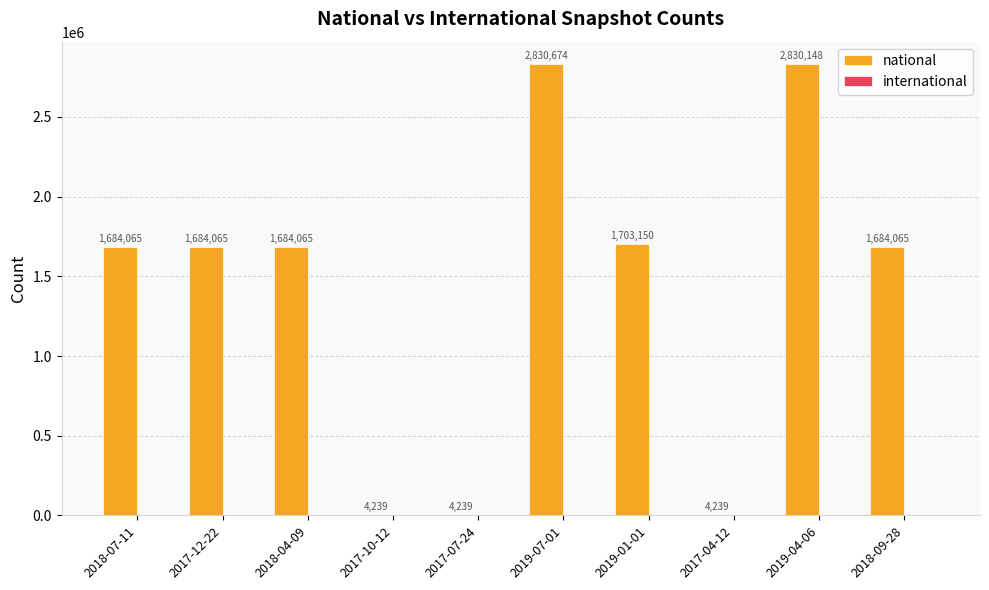

What is the sum of the values at 2019-07-01 and 2018-09-28?

4514739